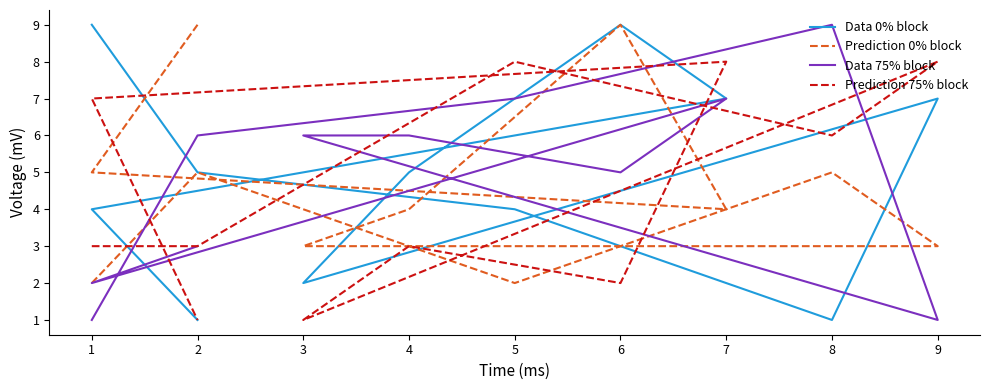

Where is Prediction 0% block nearest to the value 5?

2